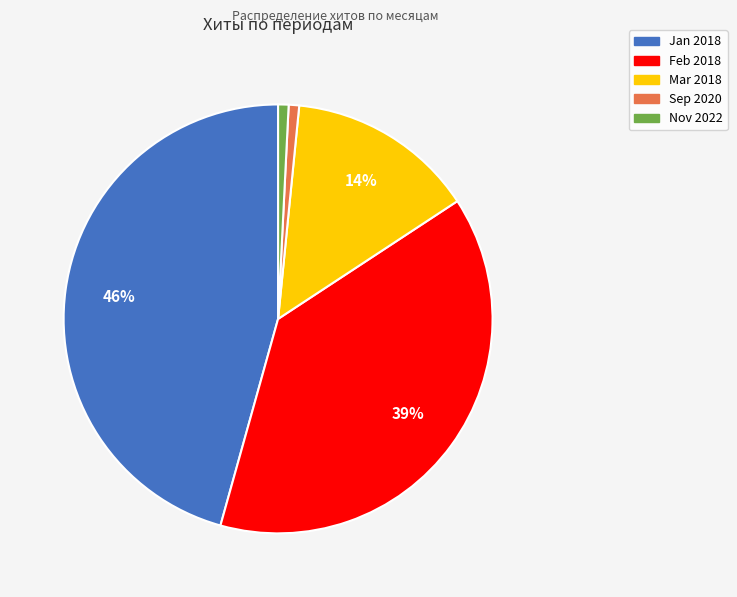

To the nearest percent, what is the average slice percentage?

20%